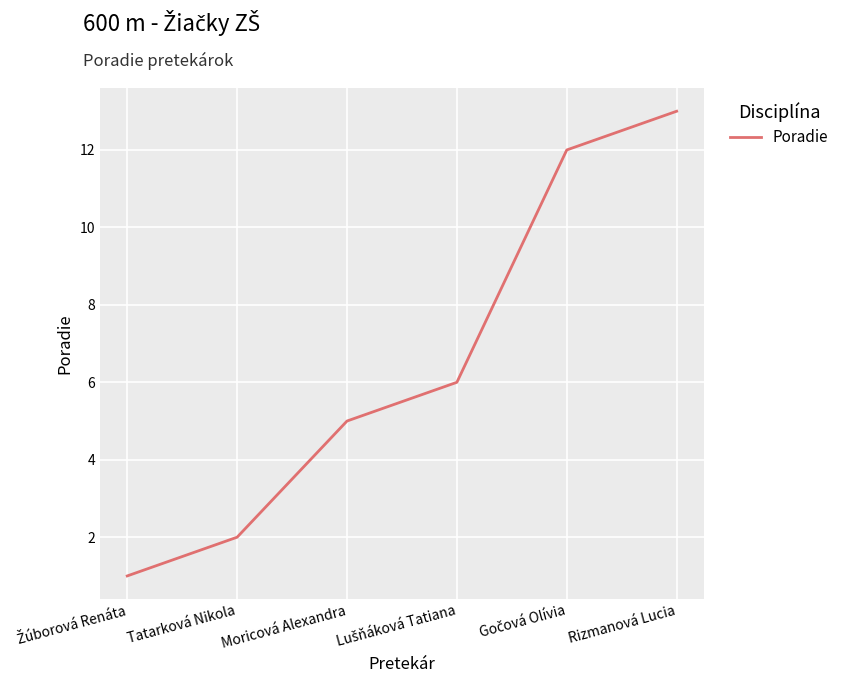

What is the greatest value displayed?

13